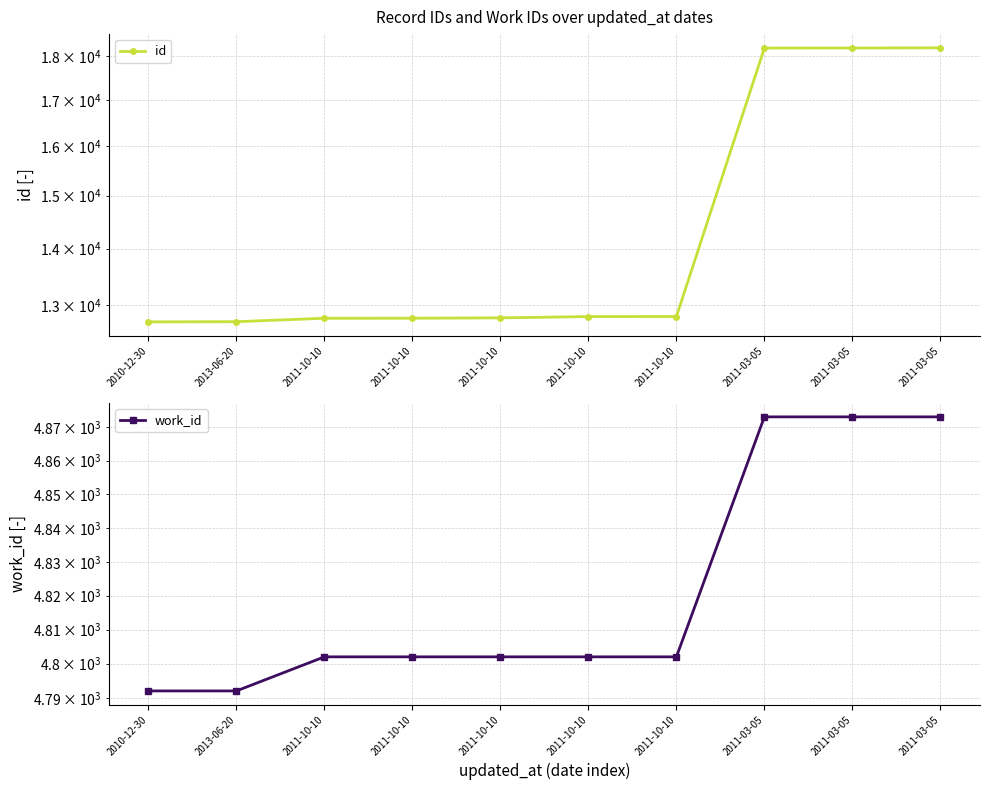

Is it true that id equals 24924 at 2011-03-05?

False